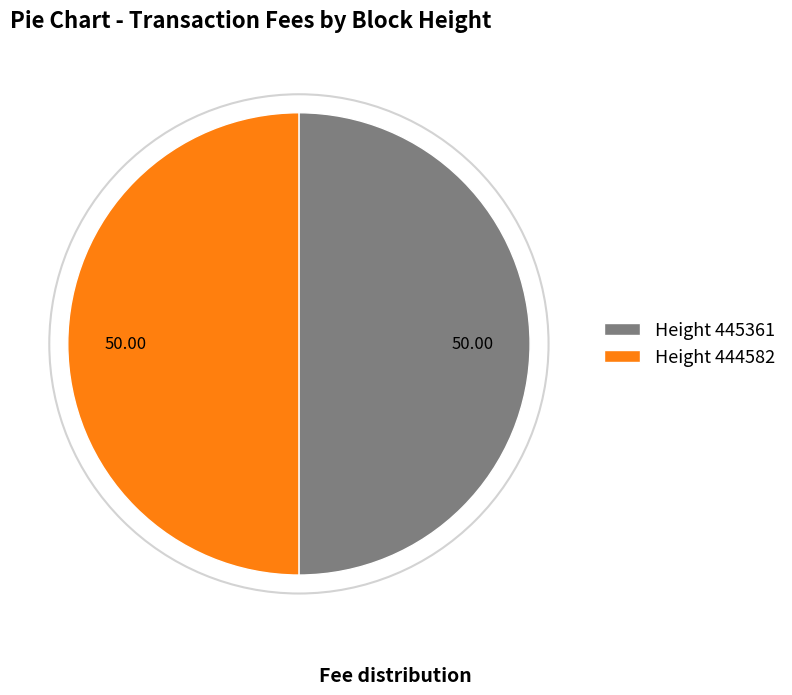

How many slices are in this pie chart?

2